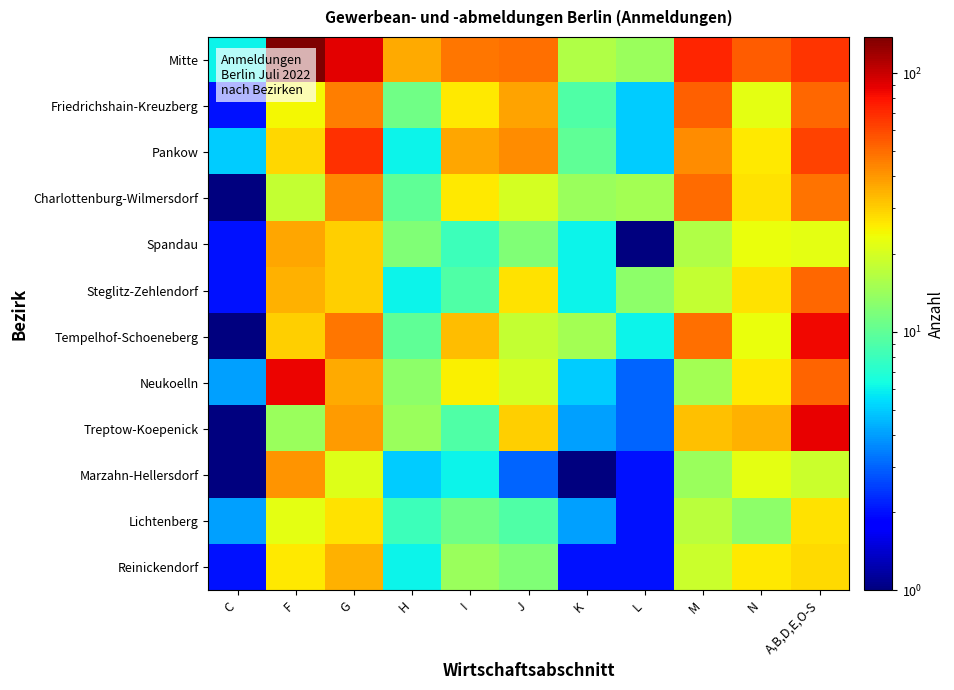

Reading right to left, extract all data points from this chart.

Mitte: A,B,D,E,O-S=67.0	N=54.0	M=72.0	L=14.0	K=16.0	J=49.0	I=47.0	H=36.0	G=90.0	F=138.0	C=6.0
Friedrichshain-Kreuzberg: A,B,D,E,O-S=51.0	N=22.0	M=53.0	L=5.0	K=9.0	J=38.0	I=26.0	H=11.0	G=46.0	F=24.0	C=2.0
Pankow: A,B,D,E,O-S=62.0	N=26.0	M=42.0	L=5.0	K=10.0	J=42.0	I=37.0	H=6.0	G=68.0	F=29.0	C=5.0
Charlottenburg-Wilmersdorf: A,B,D,E,O-S=48.0	N=27.0	M=50.0	L=15.0	K=14.0	J=20.0	I=26.0	H=10.0	G=43.0	F=18.0	C=1.0
Spandau: A,B,D,E,O-S=22.0	N=23.0	M=16.0	L=0.5	K=6.0	J=12.0	I=8.0	H=12.0	G=30.0	F=37.0	C=2.0
Steglitz-Zehlendorf: A,B,D,E,O-S=51.0	N=27.0	M=18.0	L=13.0	K=6.0	J=27.0	I=9.0	H=6.0	G=30.0	F=35.0	C=2.0
Tempelhof-Schoeneberg: A,B,D,E,O-S=84.0	N=23.0	M=49.0	L=6.0	K=15.0	J=18.0	I=33.0	H=10.0	G=47.0	F=30.0	C=1.0
Neukoelln: A,B,D,E,O-S=52.0	N=26.0	M=15.0	L=3.0	K=5.0	J=20.0	I=25.0	H=13.0	G=36.0	F=86.0	C=4.0
Treptow-Koepenick: A,B,D,E,O-S=87.0	N=35.0	M=32.0	L=3.0	K=4.0	J=30.0	I=9.0	H=14.0	G=39.0	F=14.0	C=1.0
Marzahn-Hellersdorf: A,B,D,E,O-S=19.0	N=22.0	M=14.0	L=2.0	K=1.0	J=3.0	I=6.0	H=5.0	G=21.0	F=41.0	C=0.5
Lichtenberg: A,B,D,E,O-S=27.0	N=13.0	M=17.0	L=2.0	K=4.0	J=9.0	I=11.0	H=8.0	G=27.0	F=22.0	C=4.0
Reinickendorf: A,B,D,E,O-S=28.0	N=26.0	M=19.0	L=2.0	K=2.0	J=12.0	I=14.0	H=6.0	G=35.0	F=26.0	C=2.0